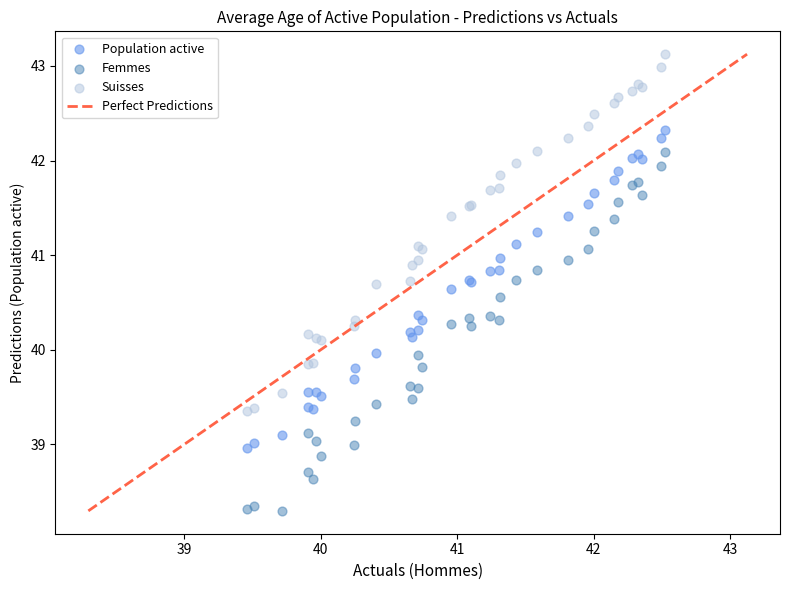

What is the X range (max minus min) for the scatter plot?

3.1